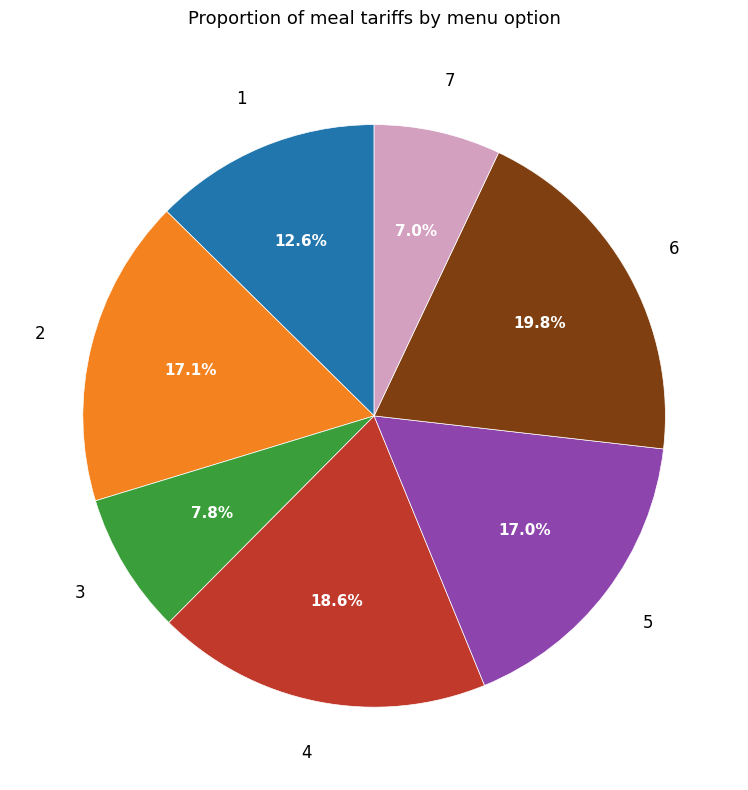

Count the number of slices in the pie.

7